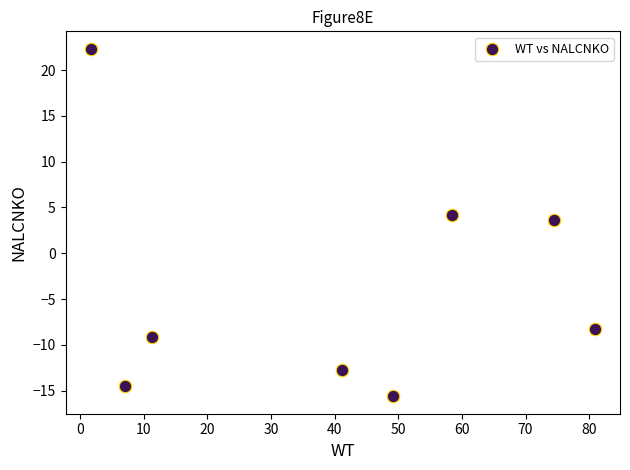

What Y value in the scatter plot is closest to 3?

3.6